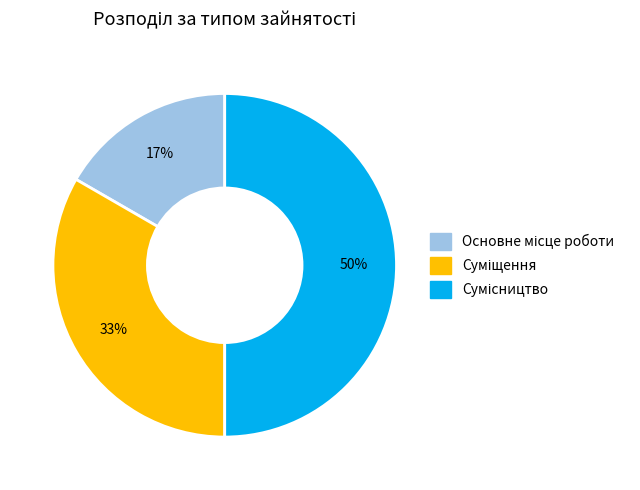

To the nearest percent, what is the average slice percentage?

33%